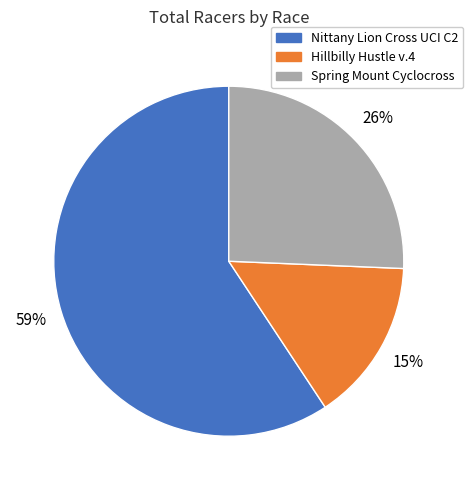

Is it true that Spring Mount Cyclocross is 15% of the pie?

False